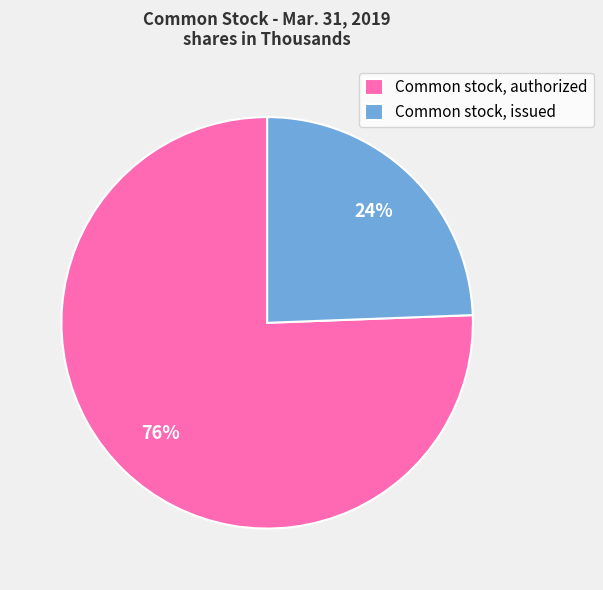

Is there any slice that represents more than half of the pie?

Yes